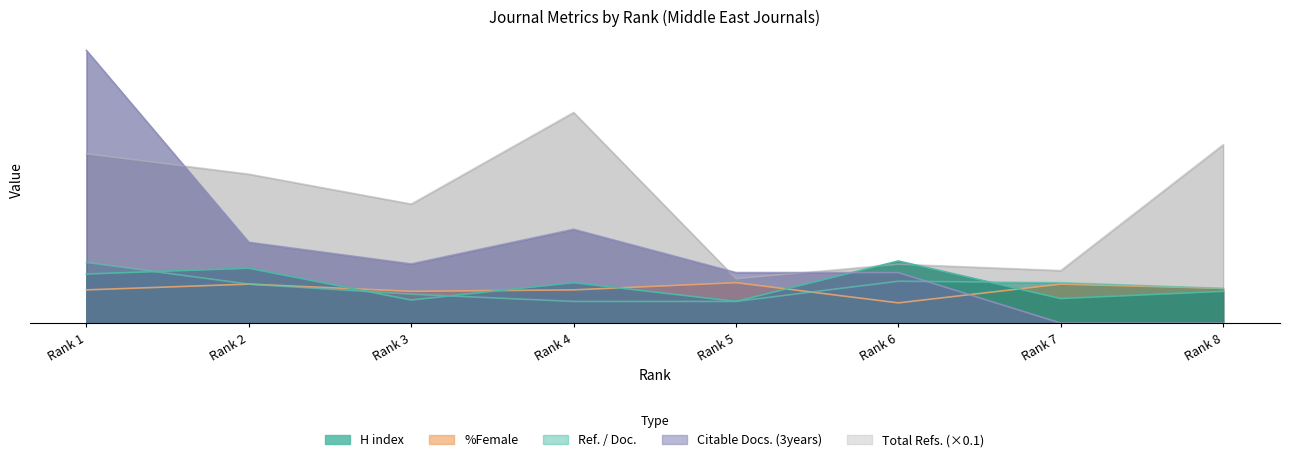

Between Rank 5 and Rank 3, which is larger?

Rank 3